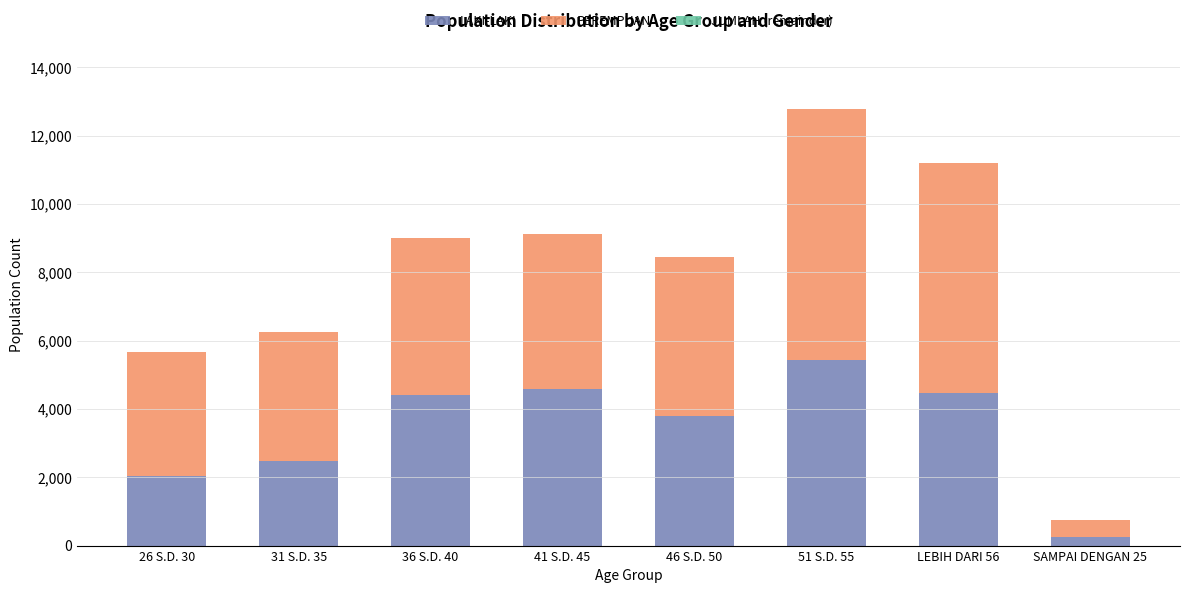

Which category has the lowest value in the LAKI-LAKI series?

SAMPAI DENGAN 25